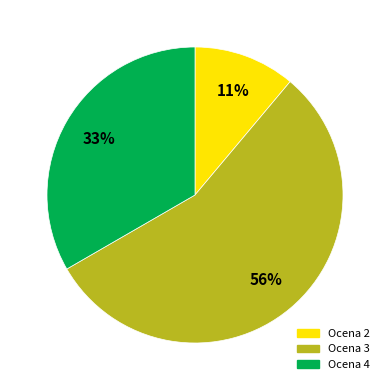

To the nearest percent, what is the average slice percentage?

33%